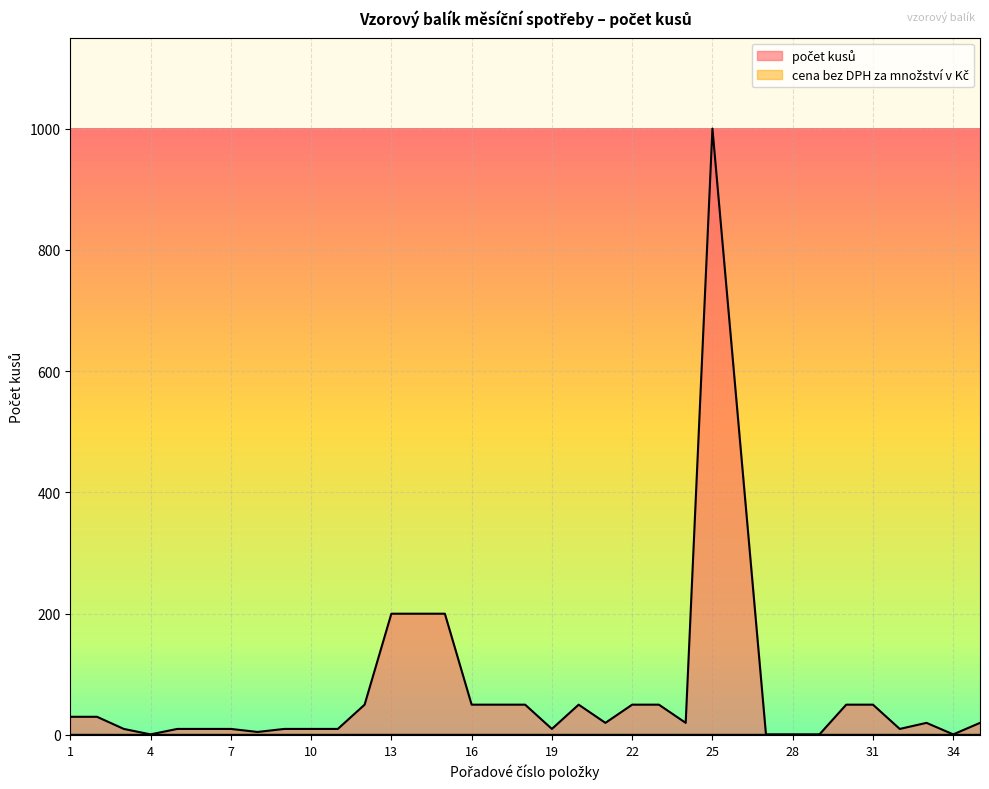

Rank the categories by value from highest to lowest.

25, 26, 13, 14, 15, 12, 16, 17, 18, 20, 22, 23, 30, 31, 1, 2, 21, 24, 33, 35, 3, 5, 6, 7, 9, 10, 11, 19, 32, 8, 4, 27, 28, 29, 34